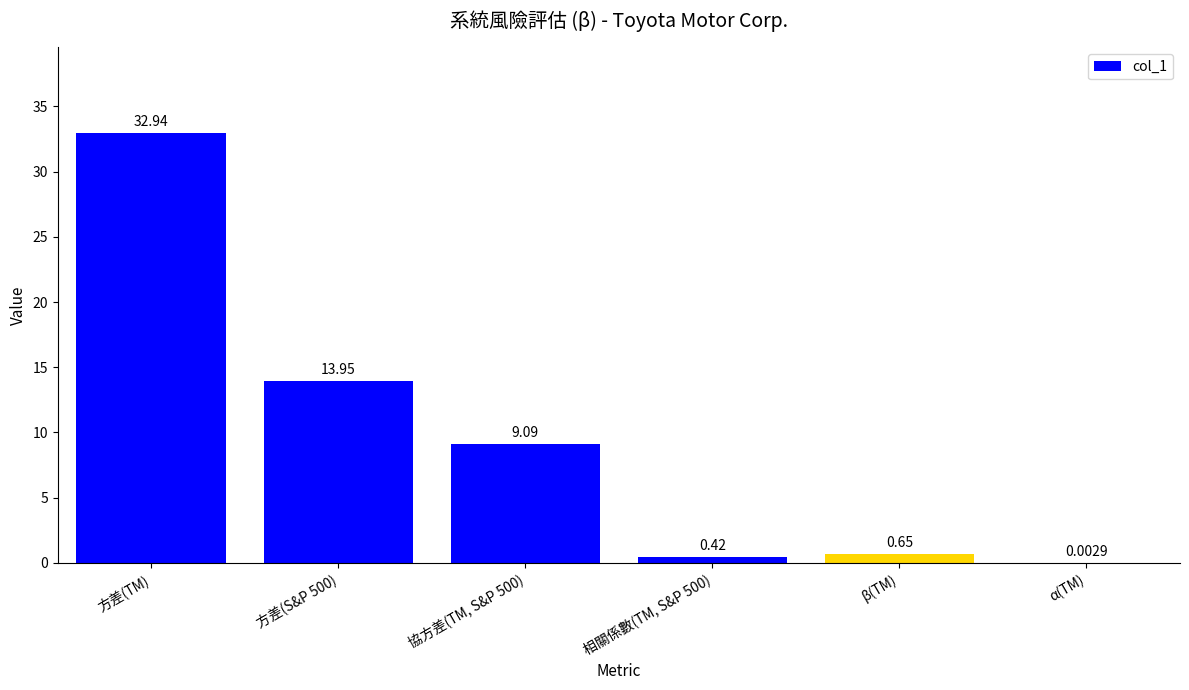

Which category has the highest value across all series?

方差(TM)